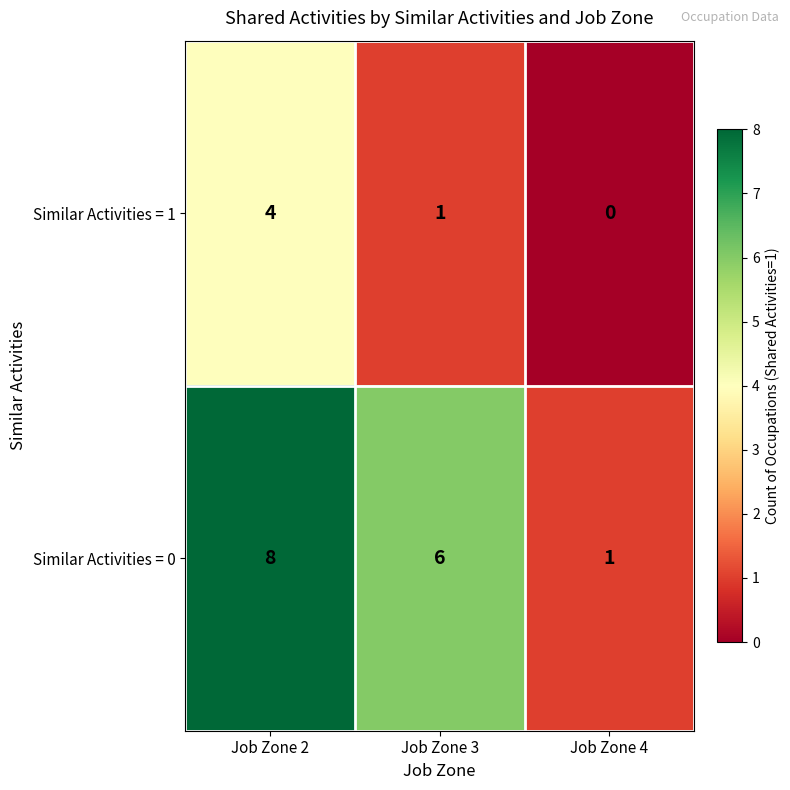

At how many categories does at least one series exceed 4?

2